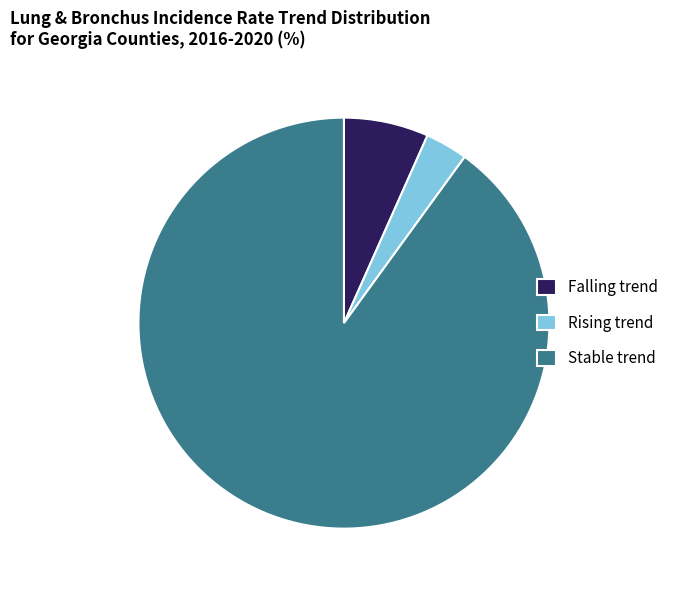

Which slice represents more than half of the pie?

Stable trend